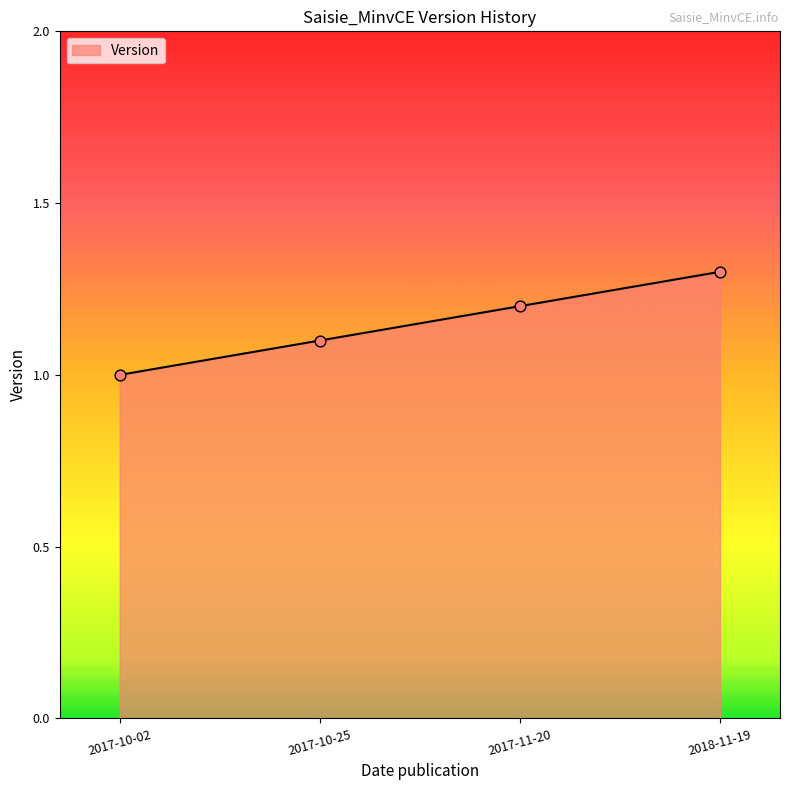

What is the change in value from 2017-10-02 to 2018-11-19?

+0.3